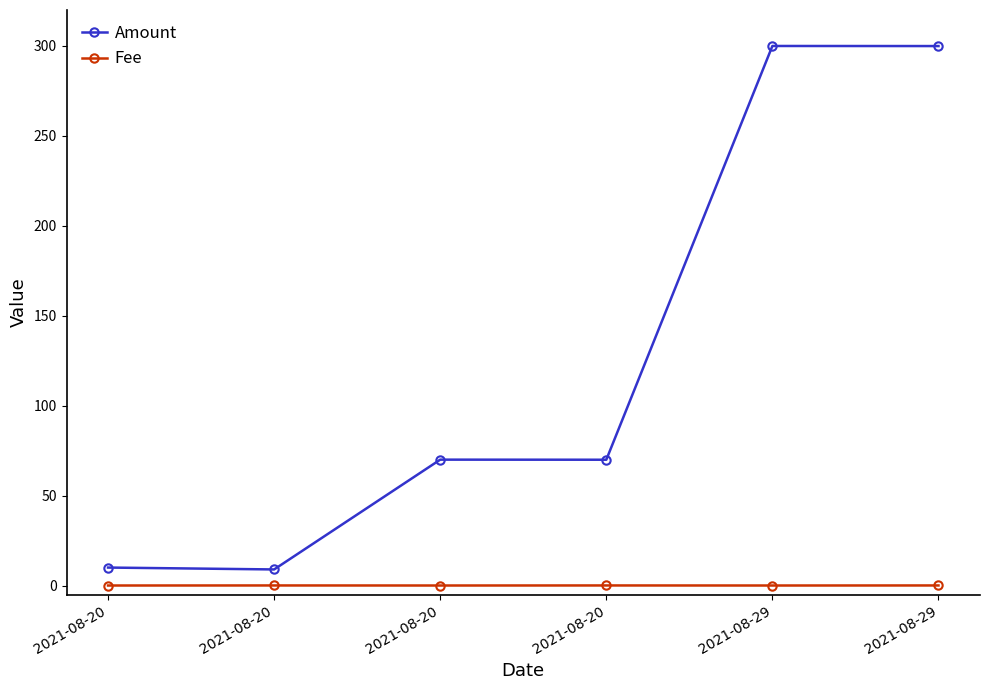

Count the number of data series in this chart.

2